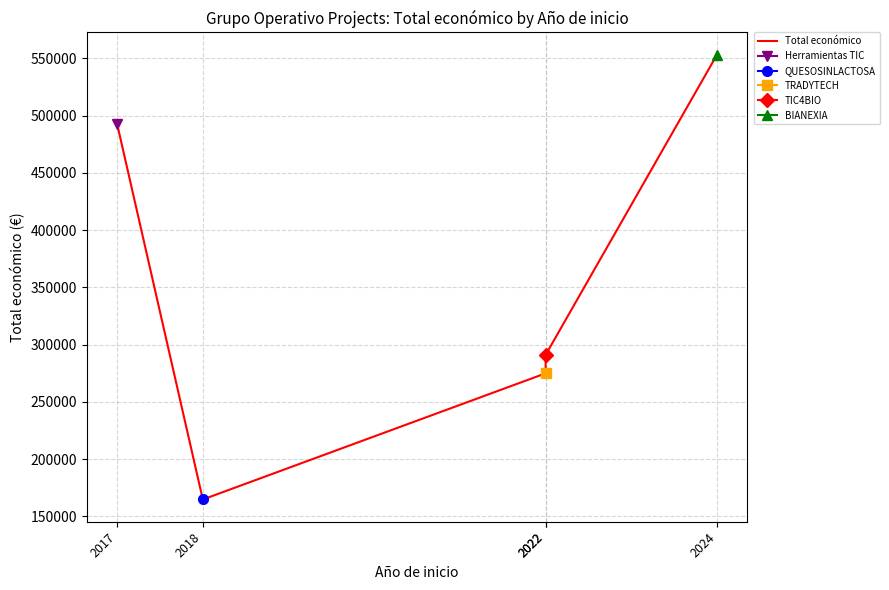

Reading left to right, list all the values displayed in this chart.

492682	164733	274899	290983	553196